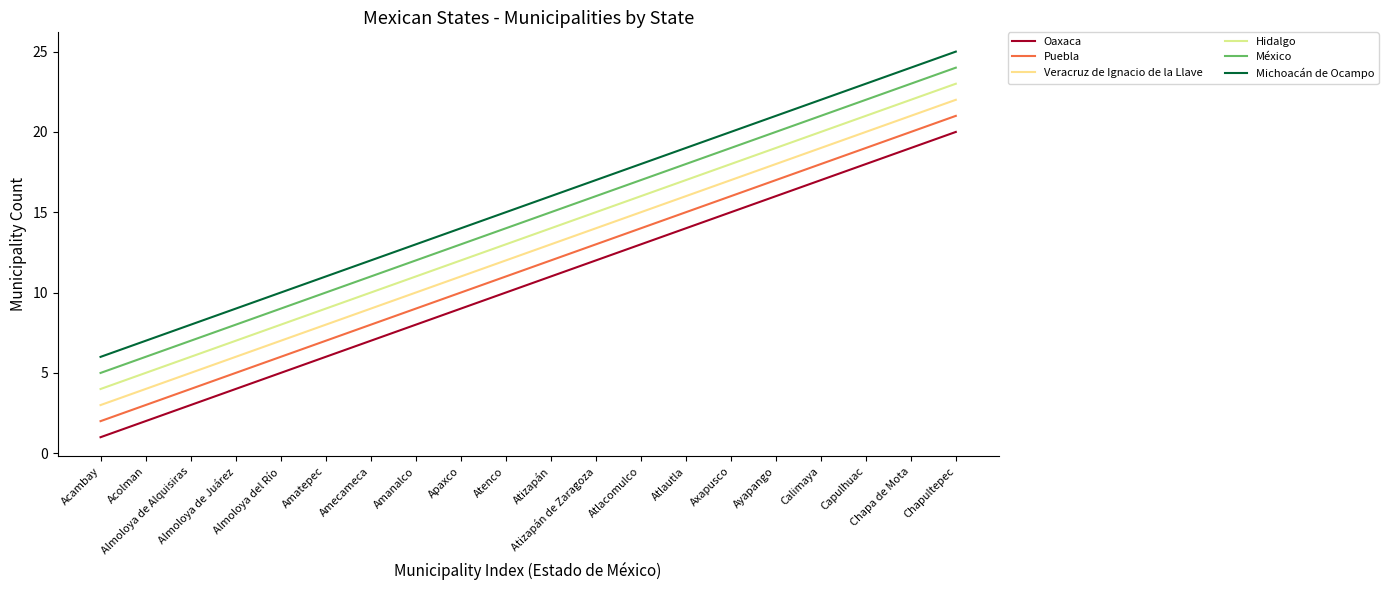

How many lines are shown in the chart?

6